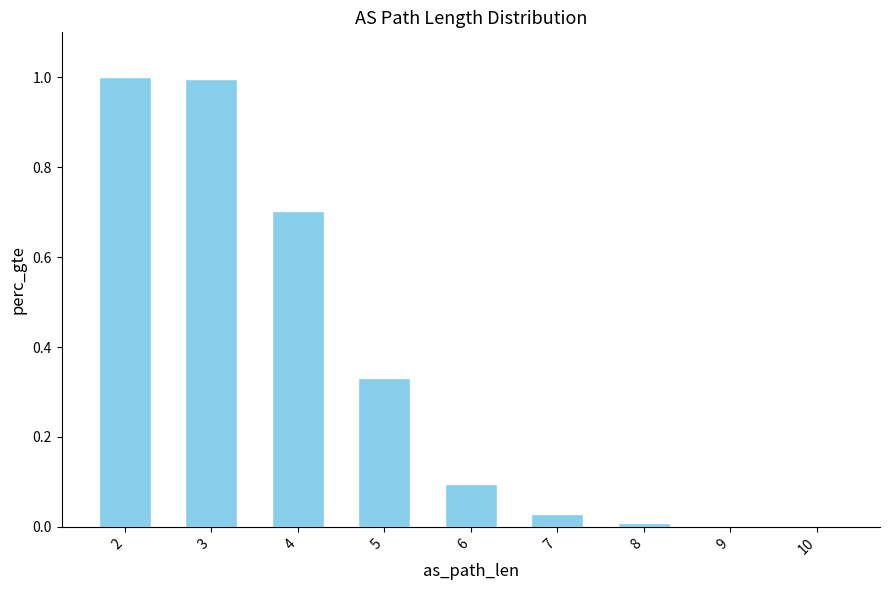

What is the maximum value shown in the chart?

1.0